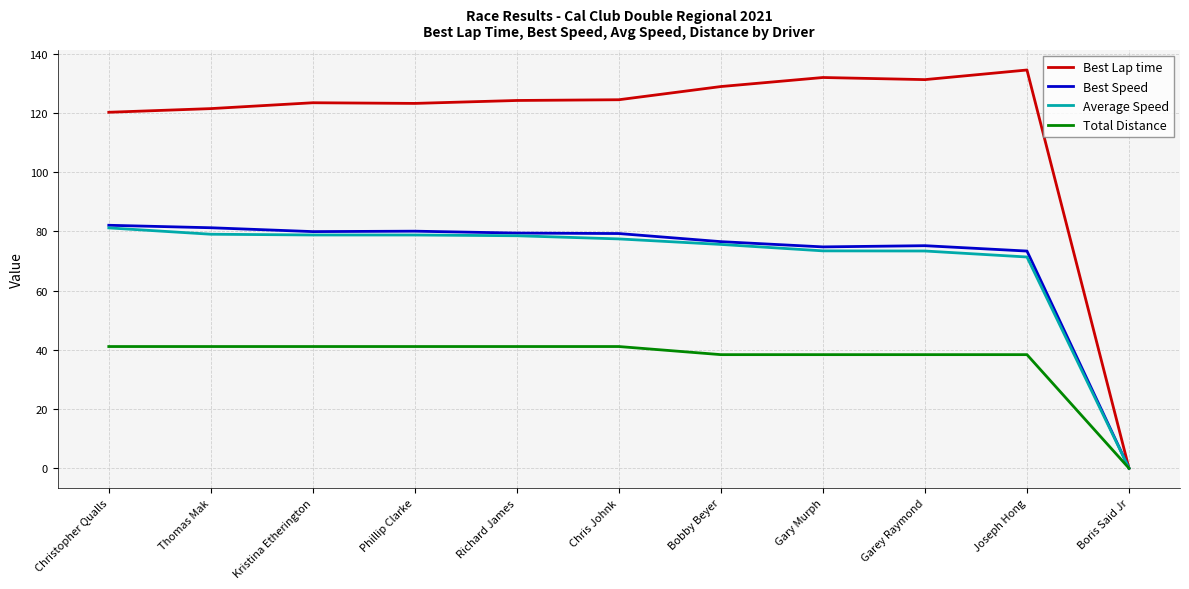

The Best Lap time series shows 38.8 at Phillip Clarke. True or false?

False